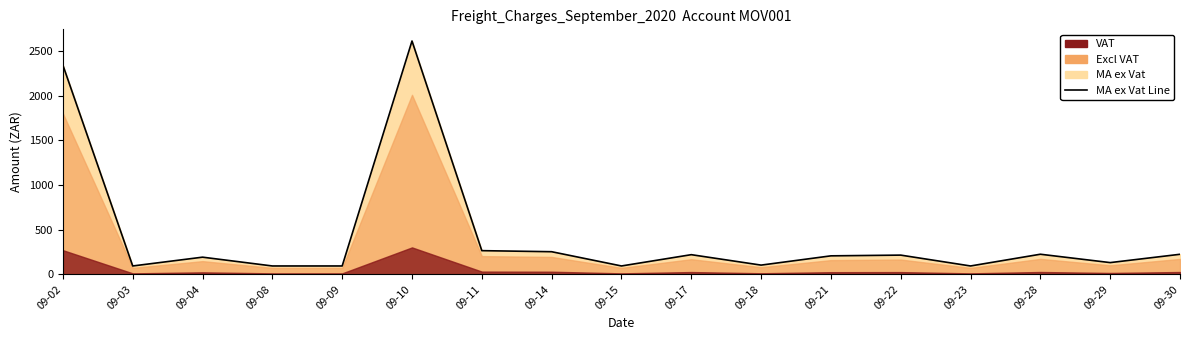

What is the value of the 16th point from the left?

131.3